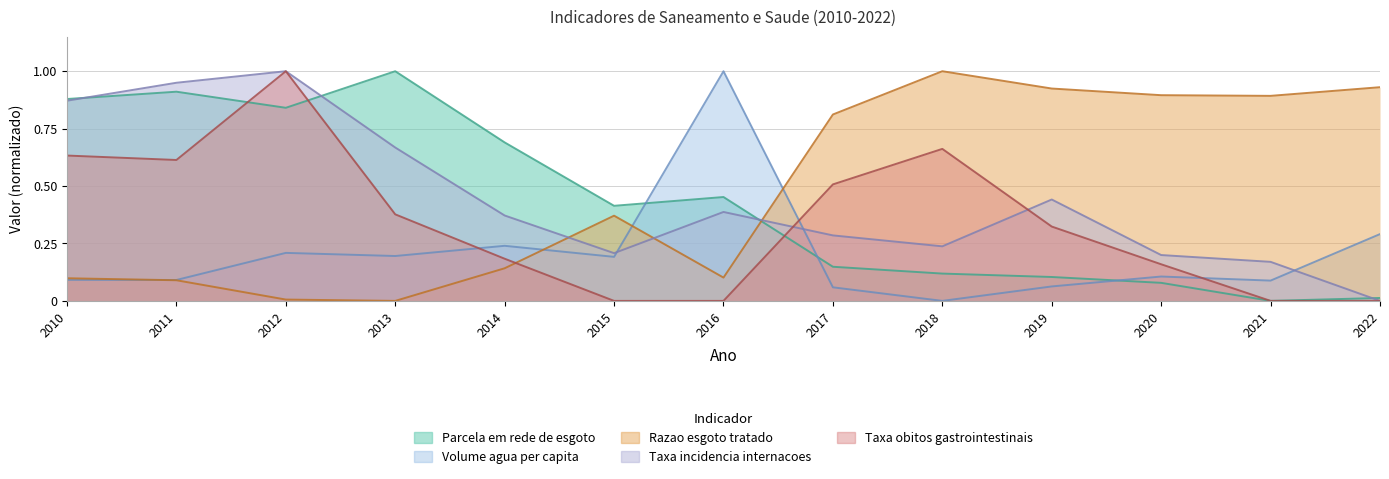

What is the difference between the second highest and second lowest values in the Razao esgoto tratado series?

0.9